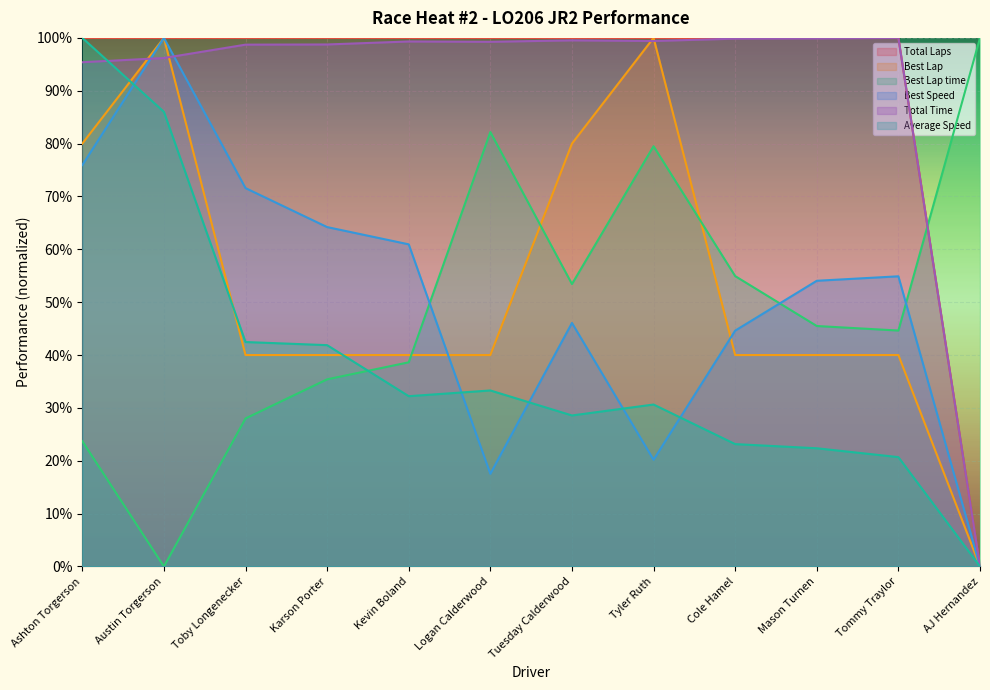

In Average Speed, how many points are higher than both neighbors (excluding endpoints)?

2